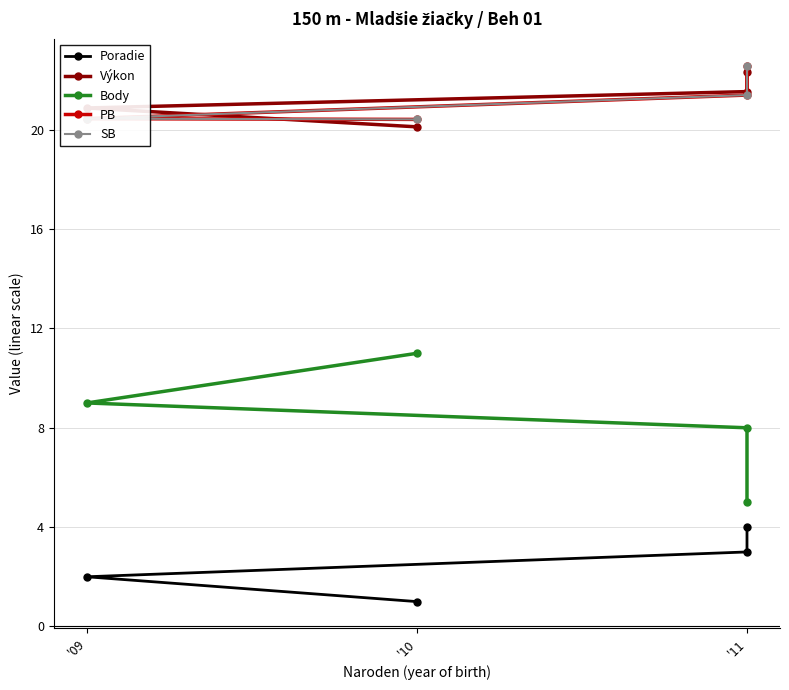

What is the total value across all series at '11?

75.3